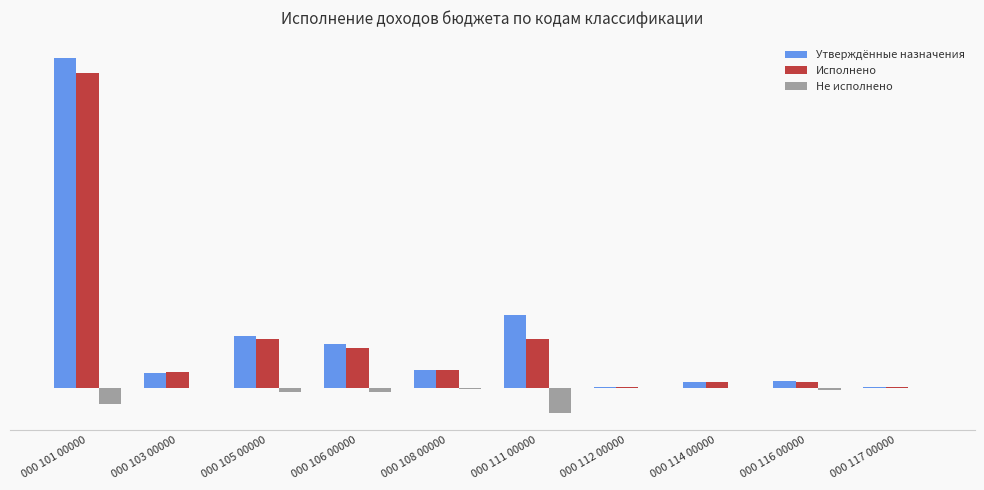

What are all the series names shown in the legend?

Утверждённые назначения, Исполнено, Не исполнено